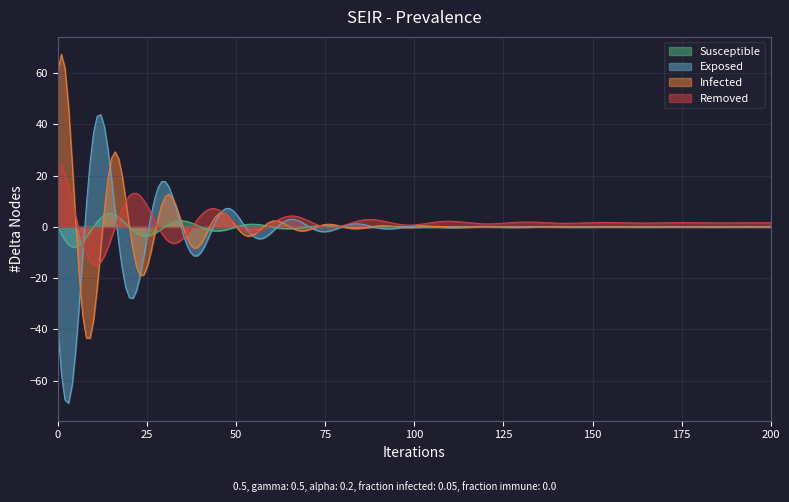

What is the minimum value for Susceptible?

-7.9